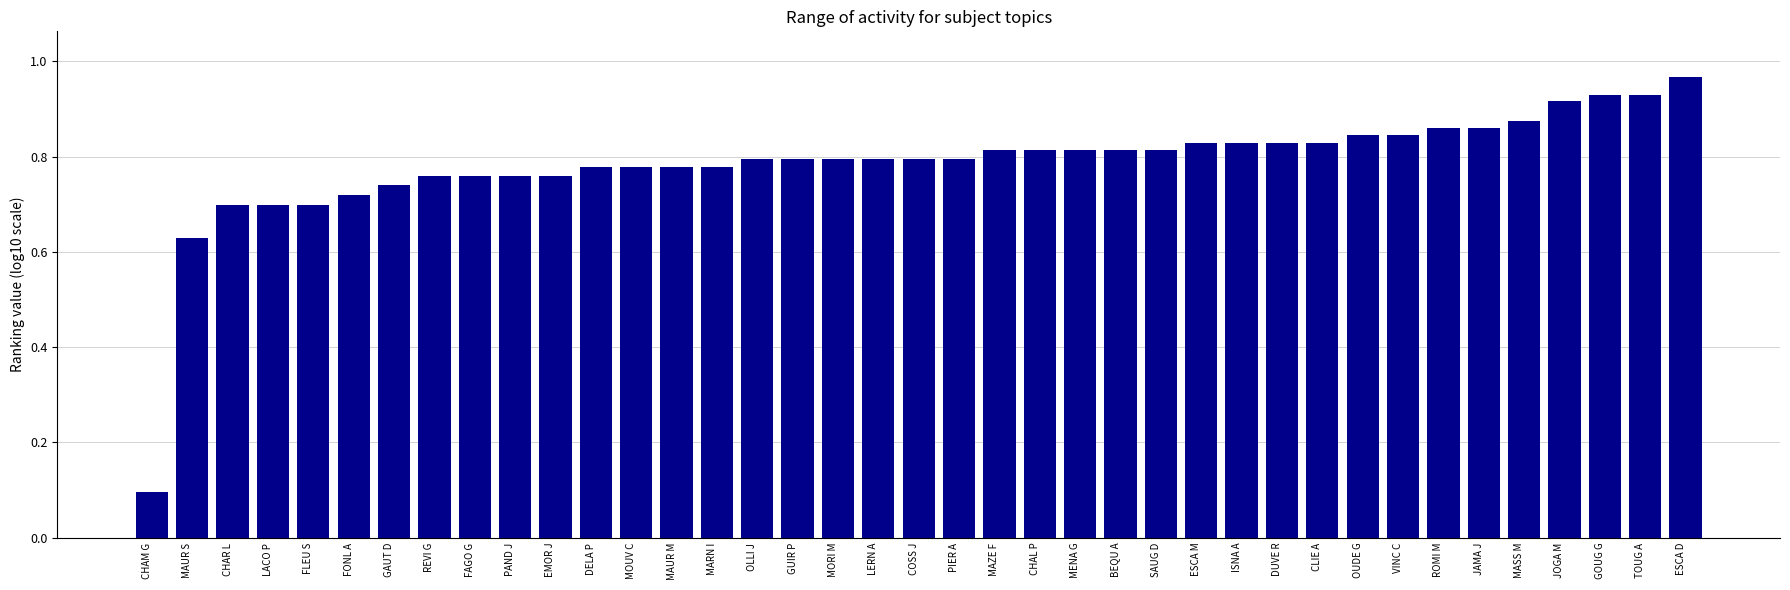

What is the label of the 17th bar from the right?

CHAL P